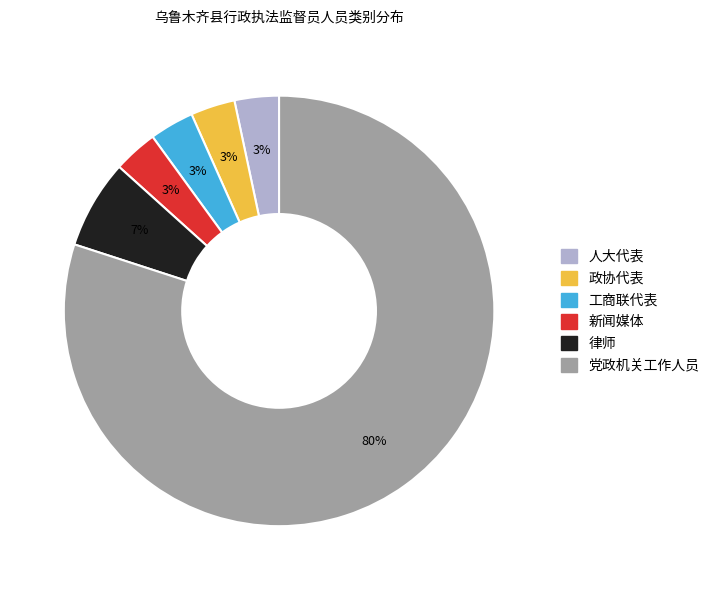

To the nearest percent, what is the average slice percentage?

17%